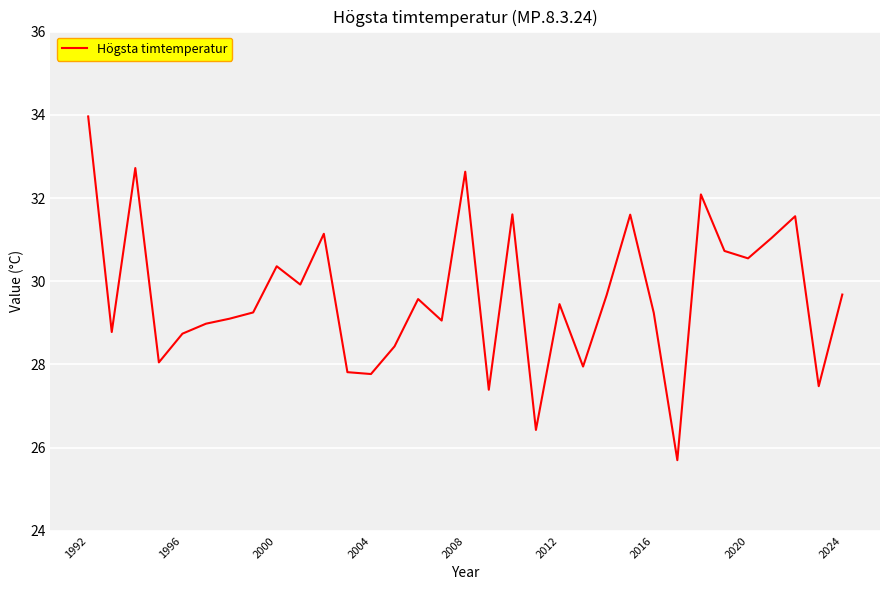

What is the minimum value shown in the chart?

25.7